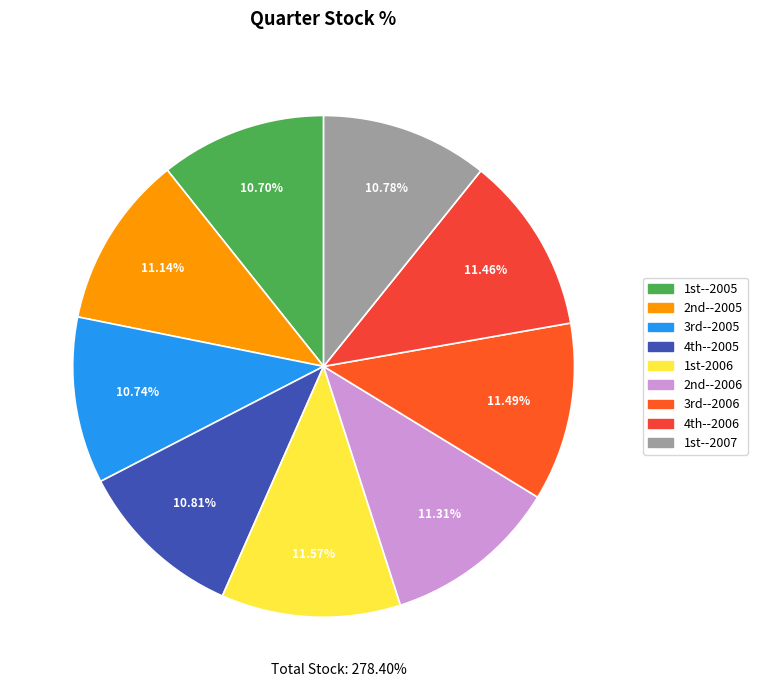

Which category has the biggest portion of the pie?

1st-2006